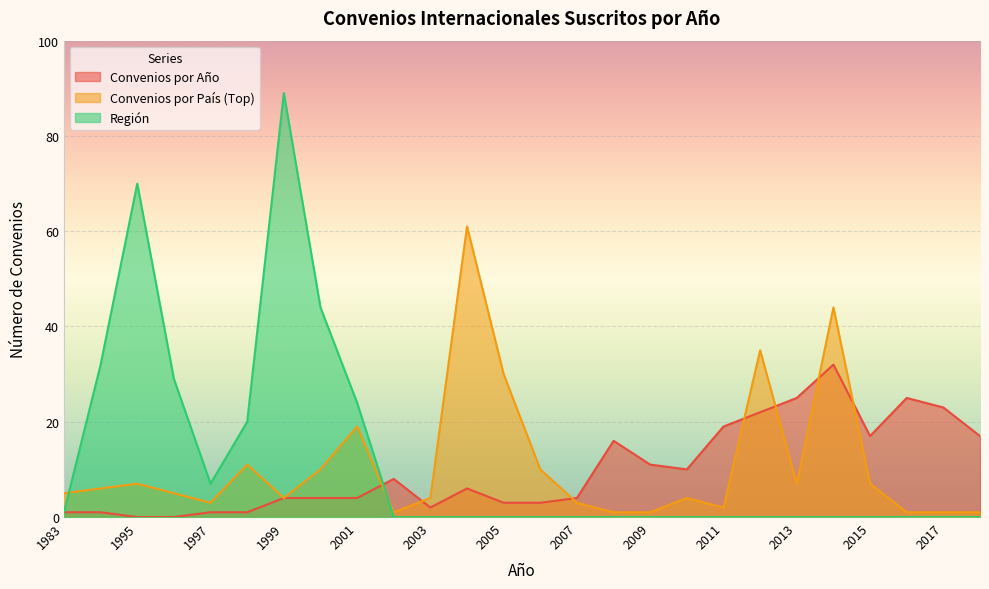

Which series has the widest spread of values?

Región